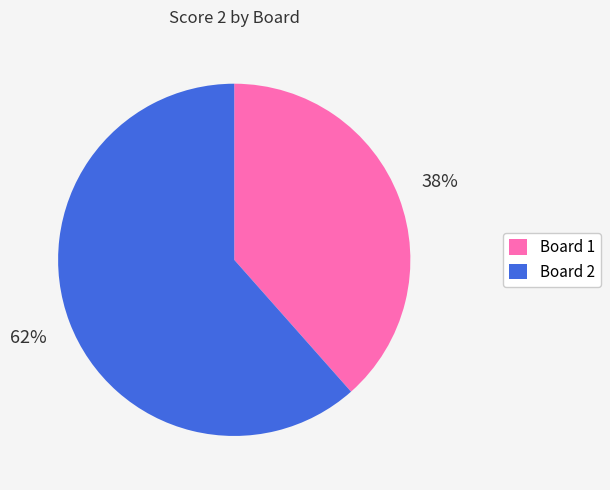

Which slice is the largest?

Board 2